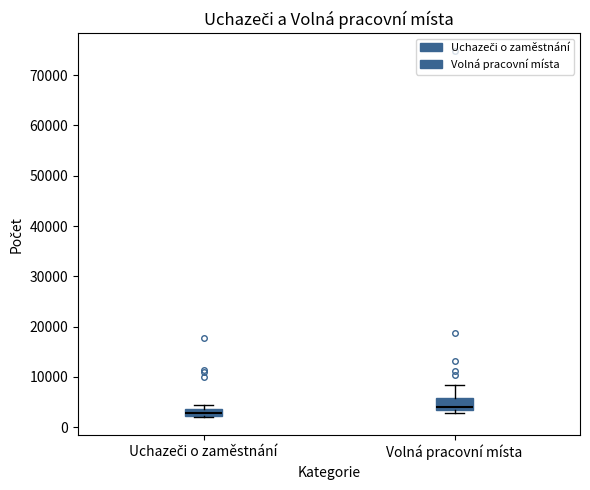

Where is the upper edge of the box for Uchazeči o zaměstnání on the y-axis? The values are not printed on the chart, so give them approximately, as read against the axis.

4000